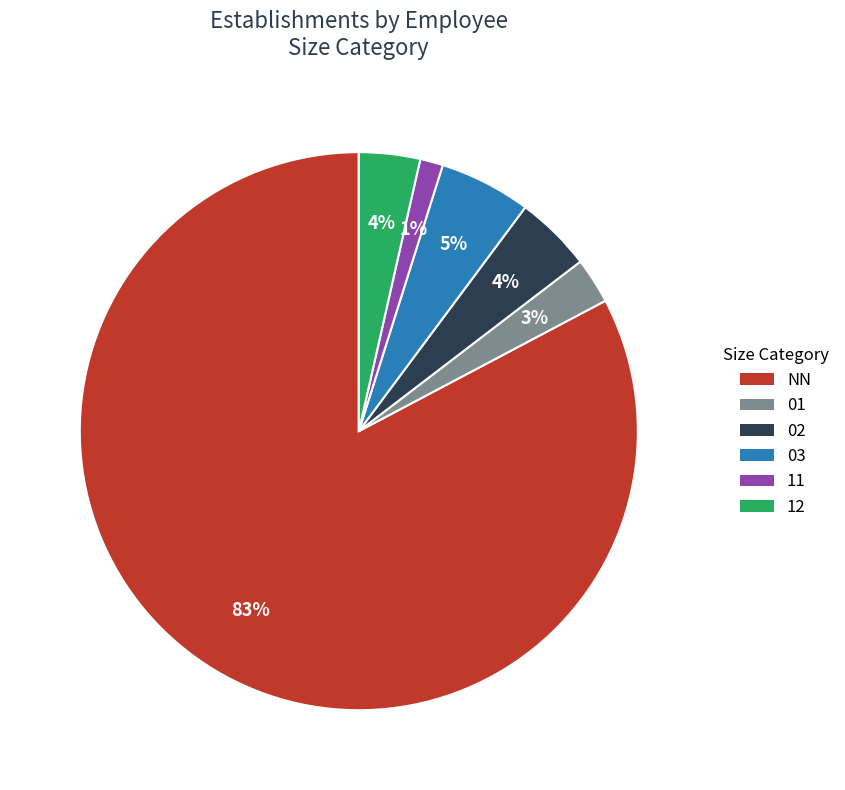

Which category has the smallest portion of the pie?

11